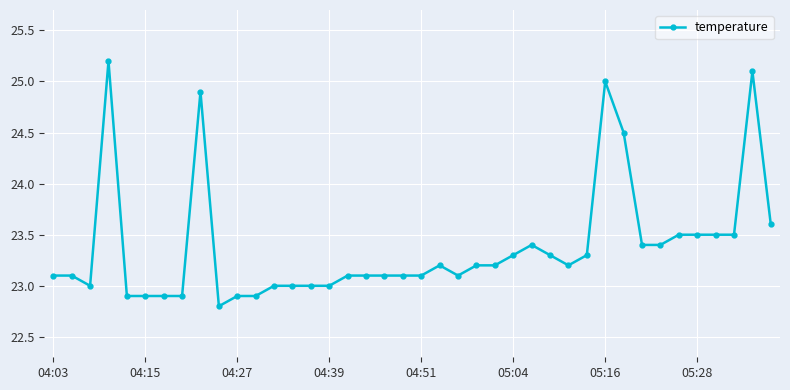

What is the difference between the maximum and minimum values?

2.4